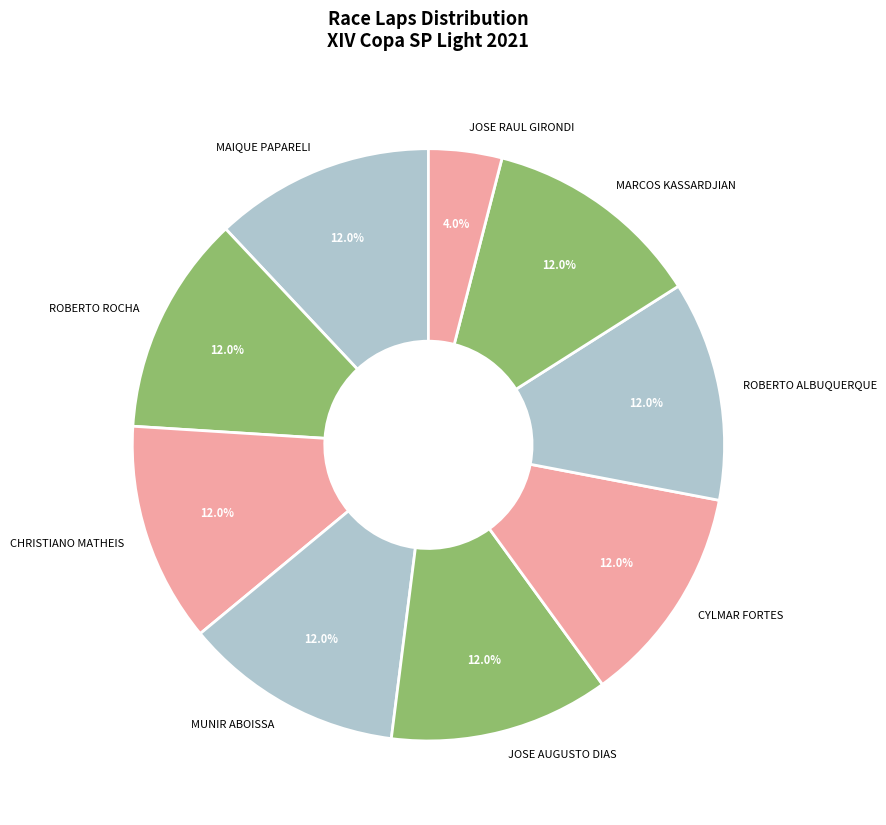

Combined, do MUNIR ABOISSA and MARCOS KASSARDJIAN account for over 50%?

No